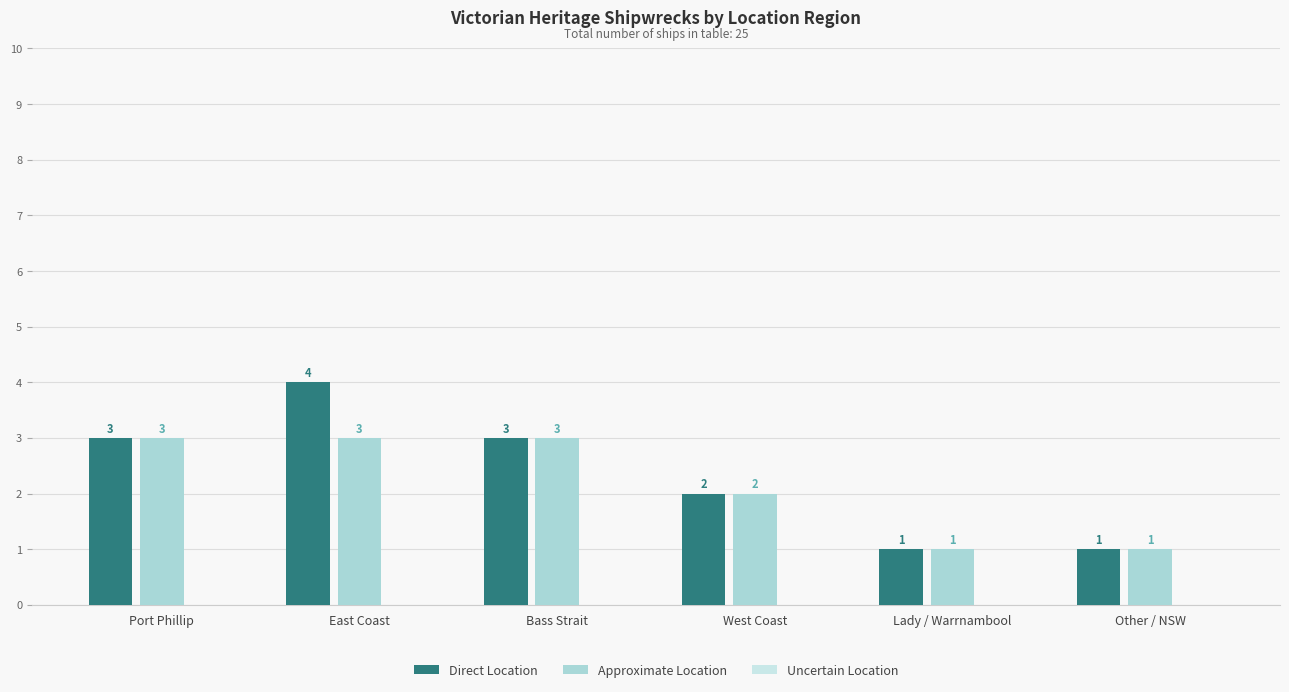

What is the difference between the Approximate Location values at Bass Strait and Other / NSW?

2